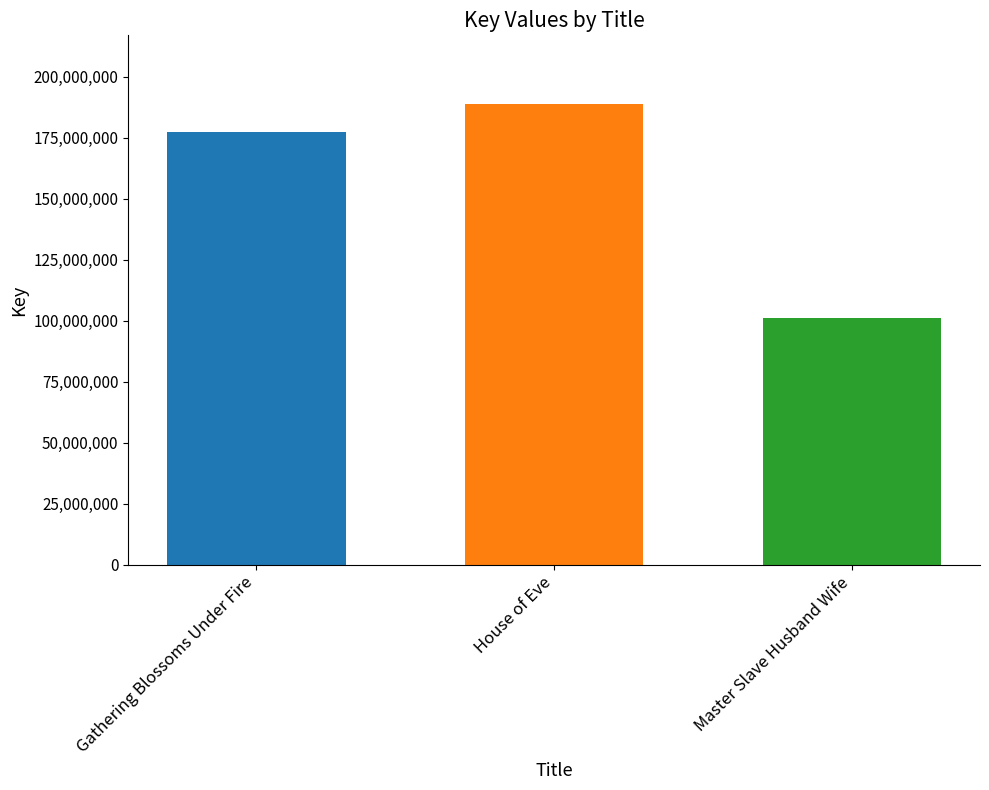

What is the difference between the second highest and minimum values?

76503735